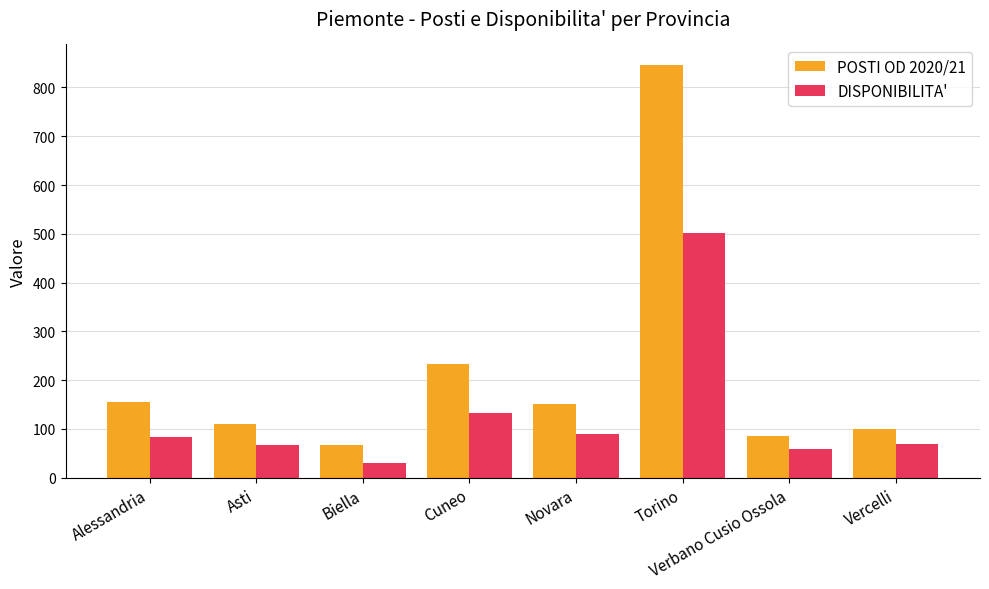

How many groups of bars are there?

8